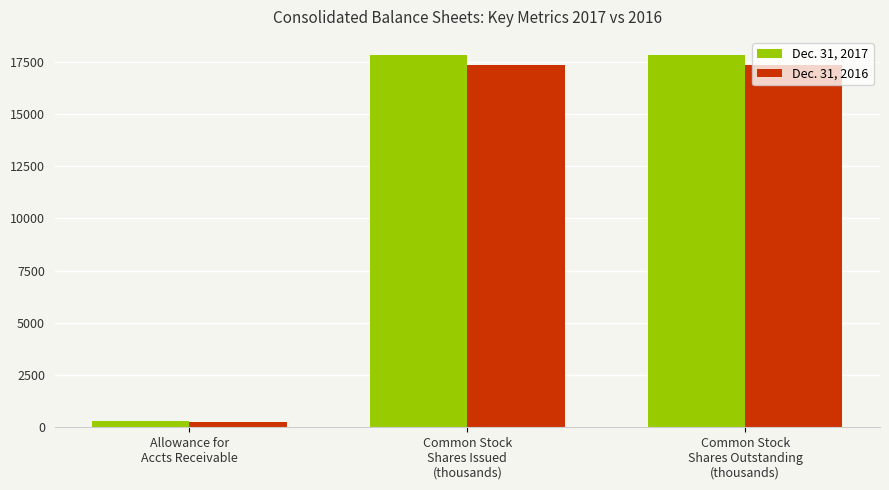

What is the spread (max minus min) of values at Common Stock
Shares Outstanding
(thousands)?

471.7